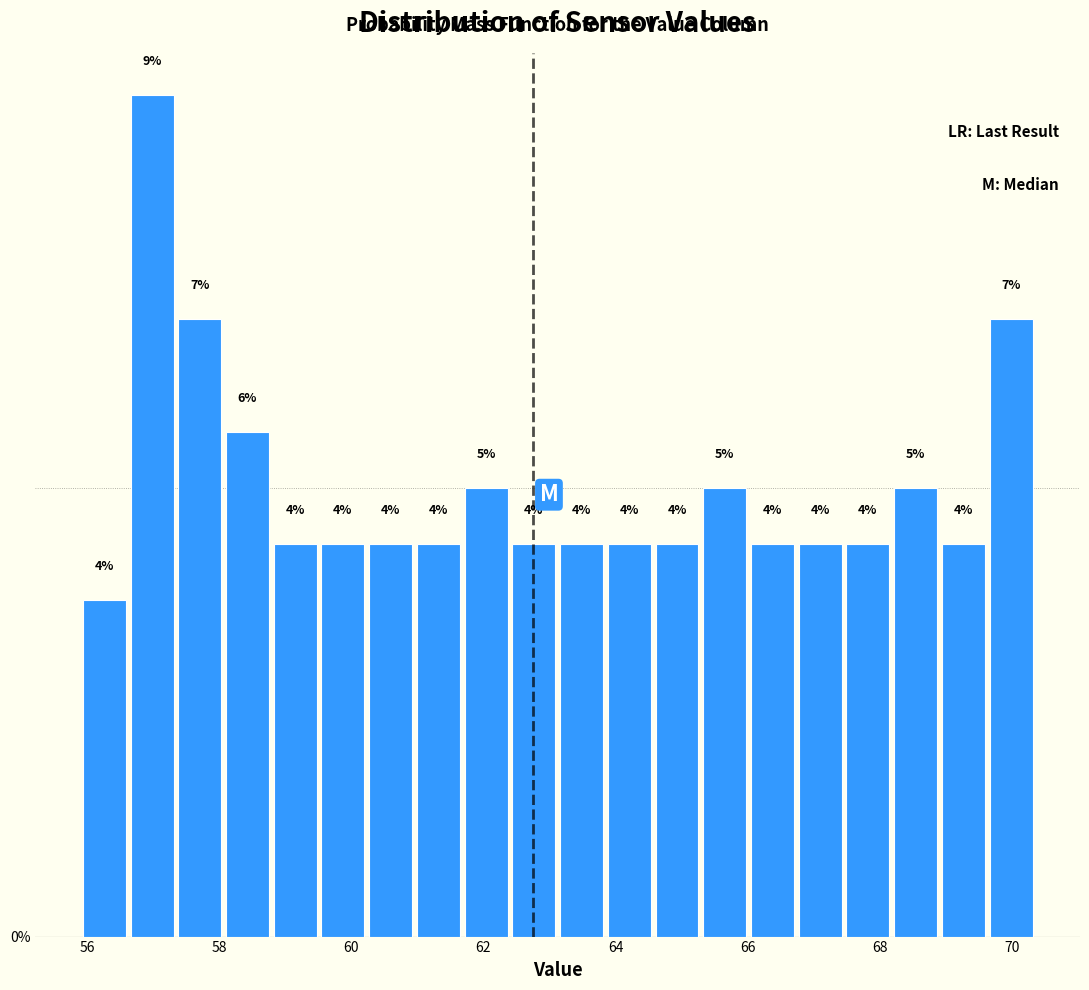

Read against the x-axis, roughly where is the centre of the tallest bar?

57.0